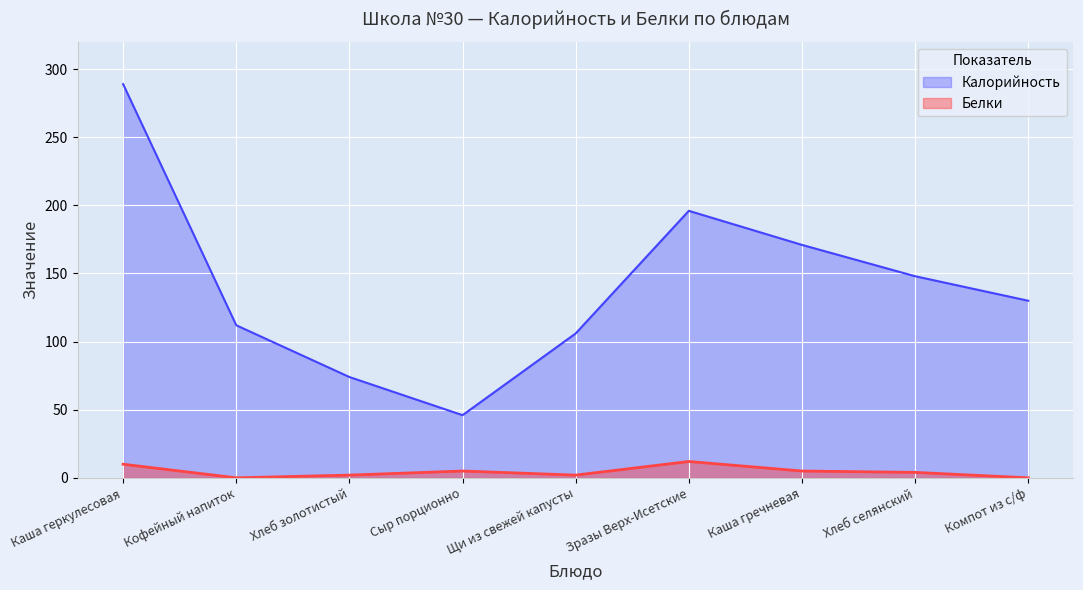

Reading right to left, extract all data points from this chart.

Калорийность: 130	148	171	196	106	46	74	112	289
Белки: 0	4	5	12	2	5	2	0	10